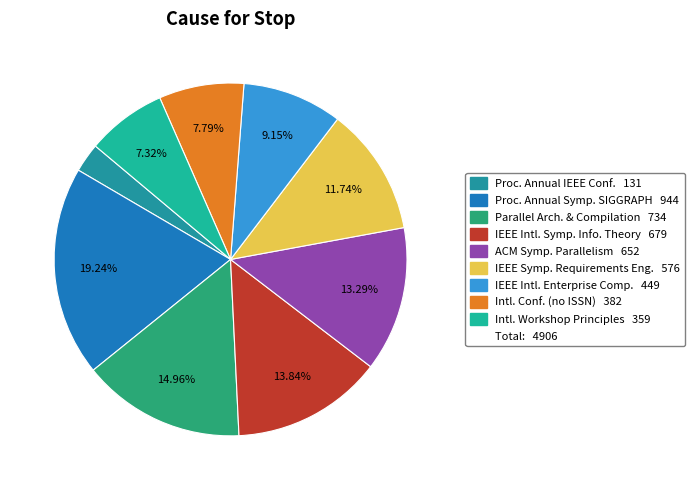

Count the number of slices in the pie.

9